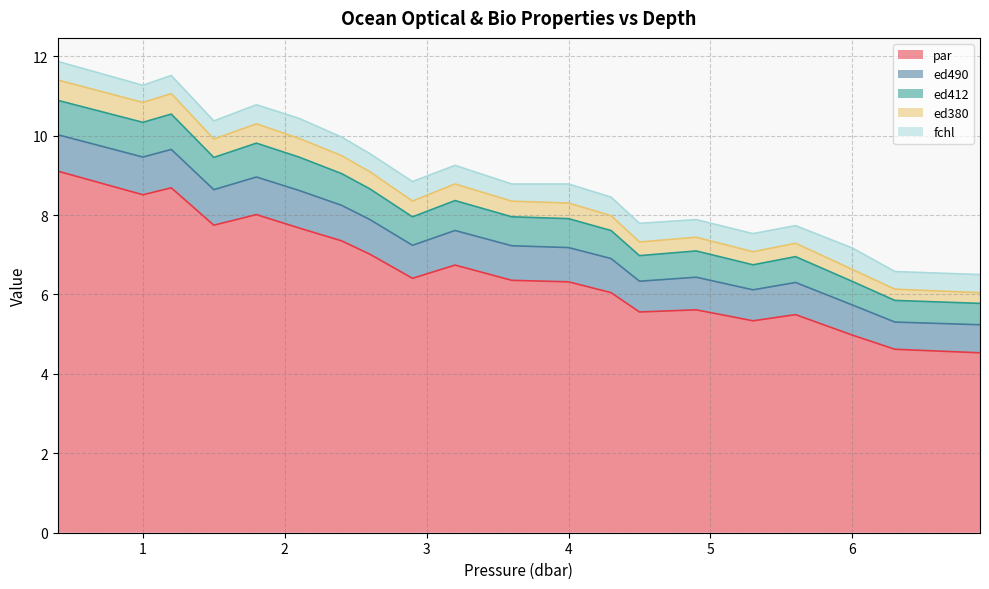

What is the total value across all series at 4?

8.8